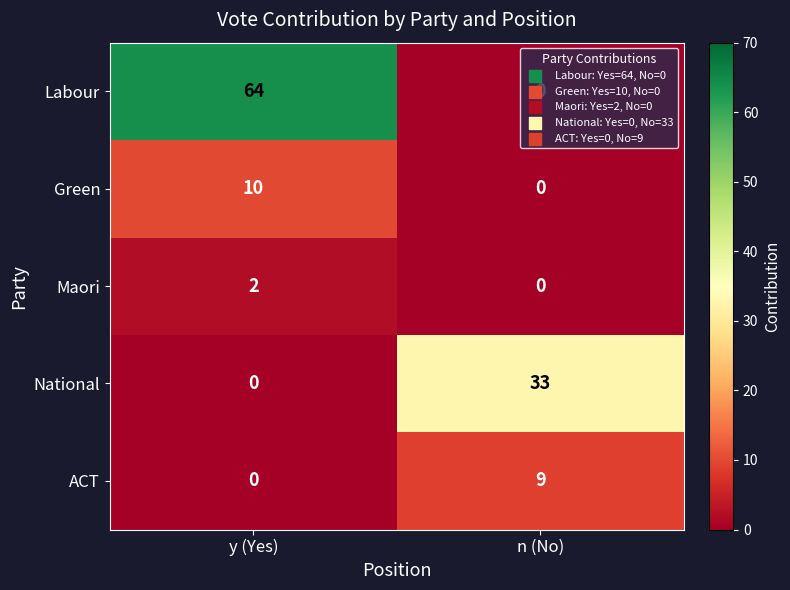

How many positive values does the Green series have?

1